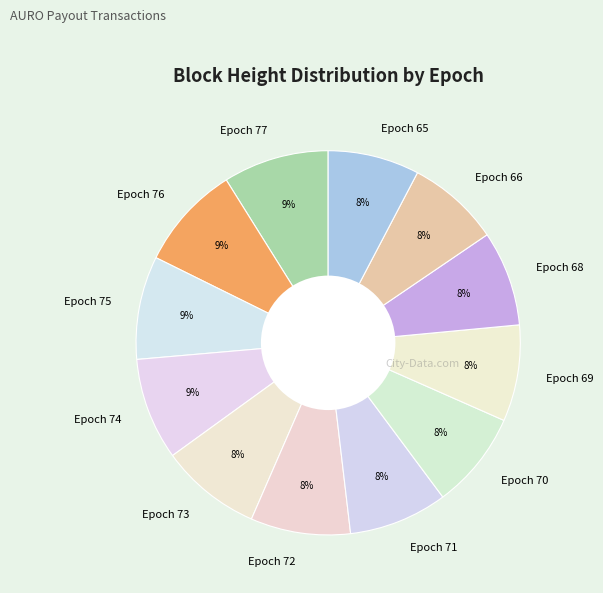

Combined, do Epoch 77 and Epoch 72 account for over 50%?

No